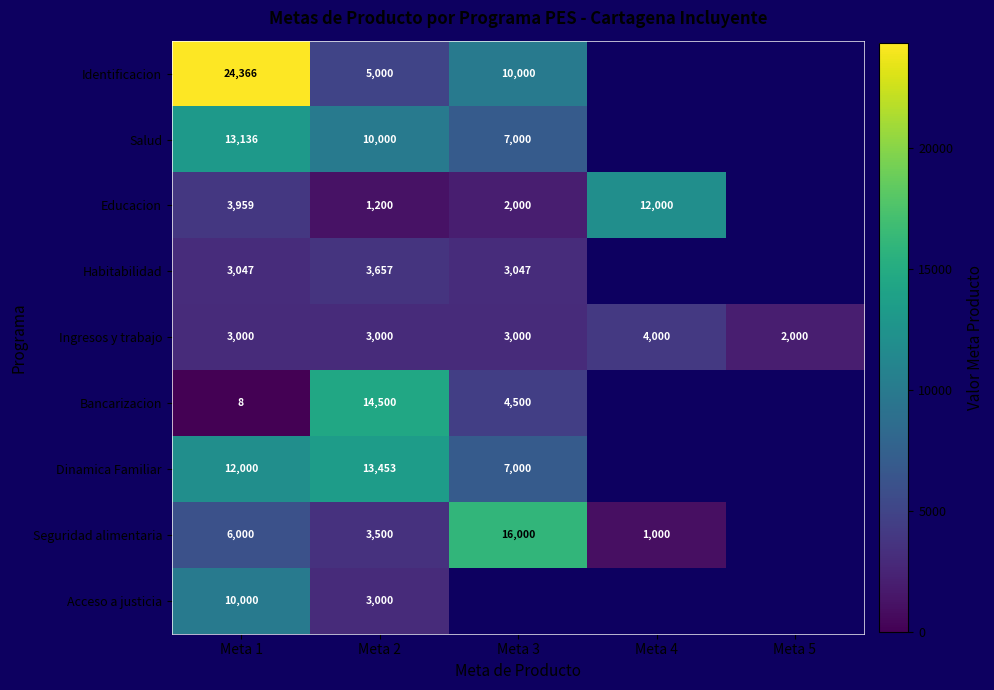

What is the difference between the Acceso a justicia values at Meta 1 and Meta 2?

7000